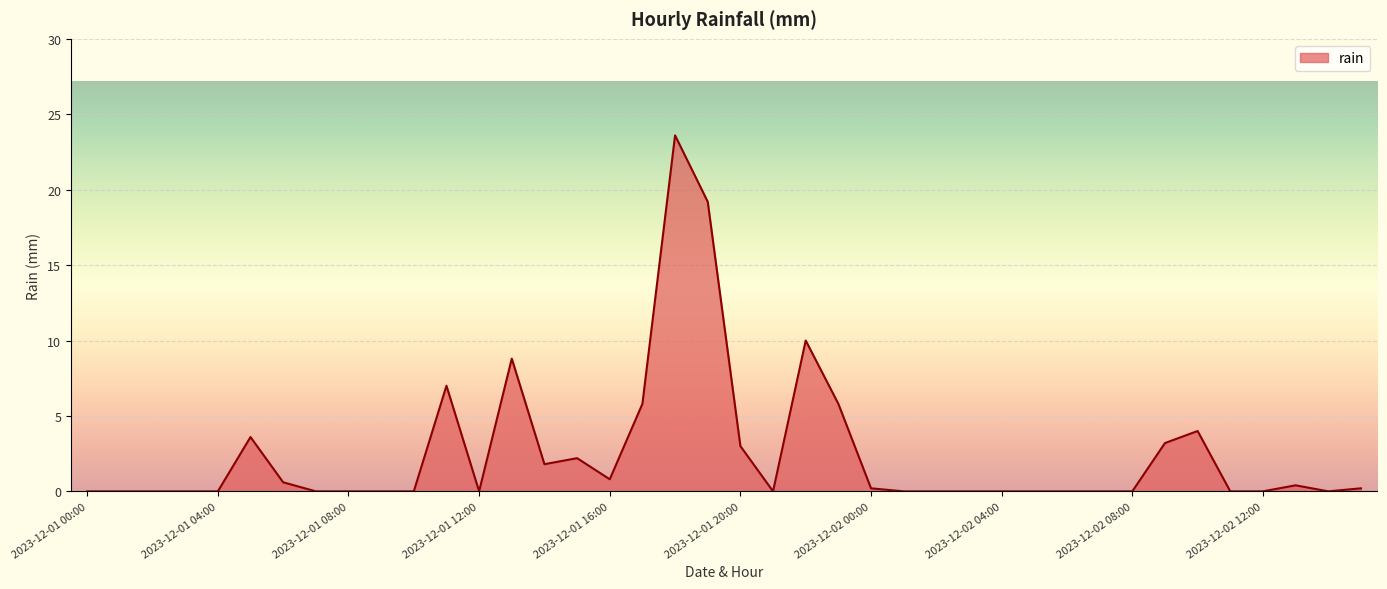

What is the difference between the maximum and minimum values?

23.6